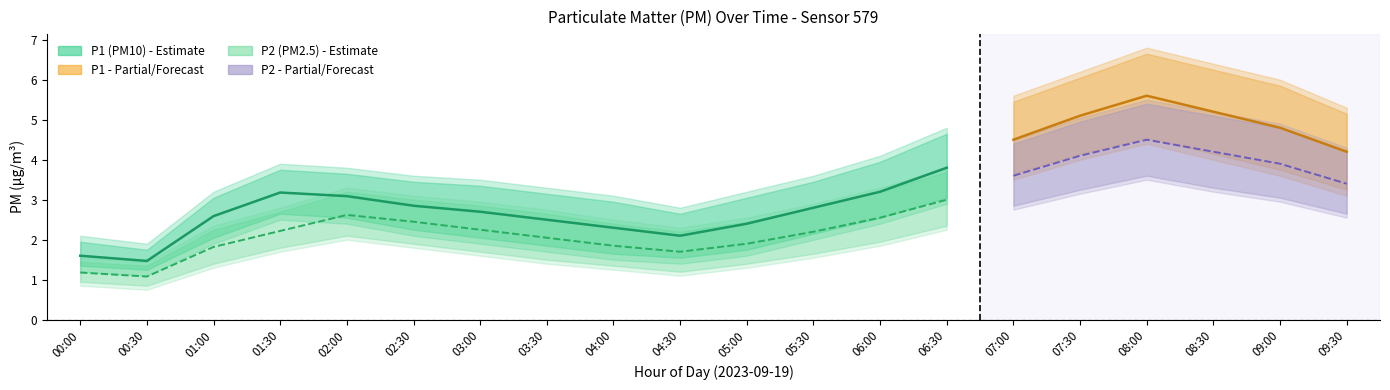

How many values in the P1_low series exceed 2?

11